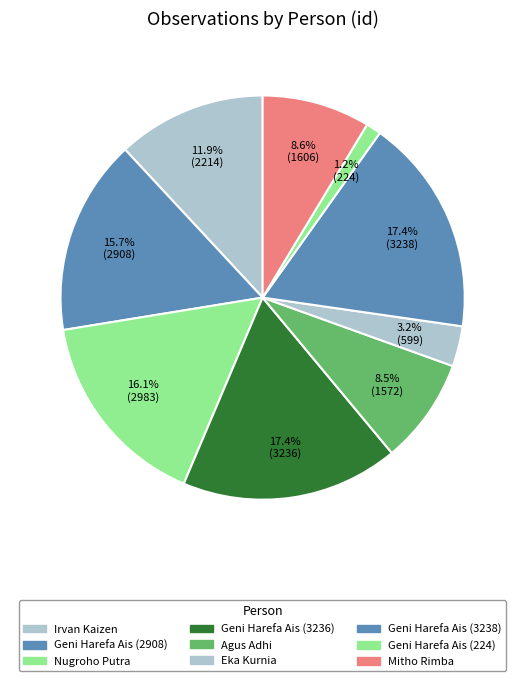

To the nearest percent, what is the combined percentage of Eka Kurnia and Mitho Rimba?

12%